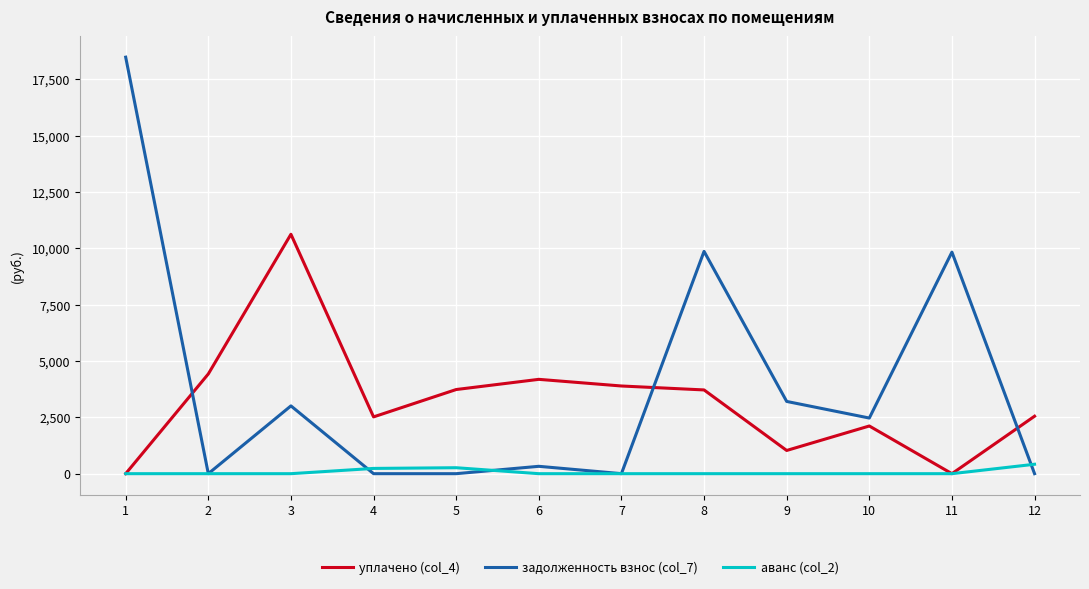

Which series ends up on top after the final intersection of задолженность взнос (col_7) and аванс (col_2)?

аванс (col_2)